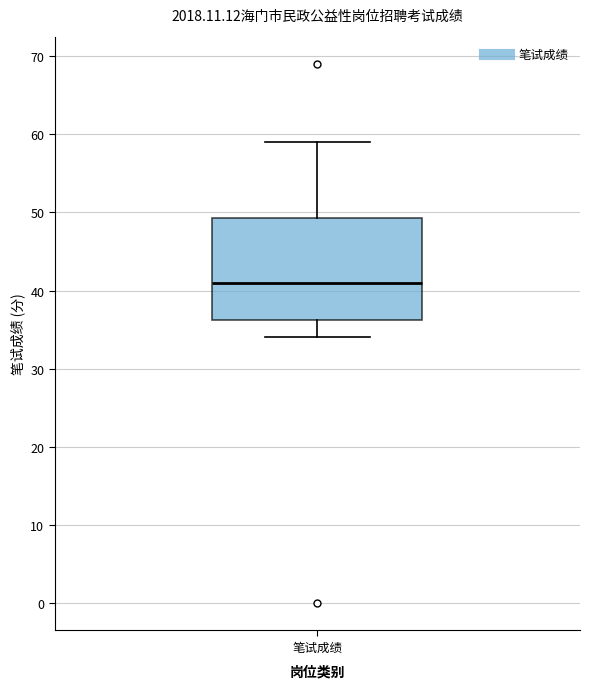

Where is the upper edge of the box for 笔试成绩 on the y-axis? The values are not printed on the chart, so give them approximately, as read against the axis.

49